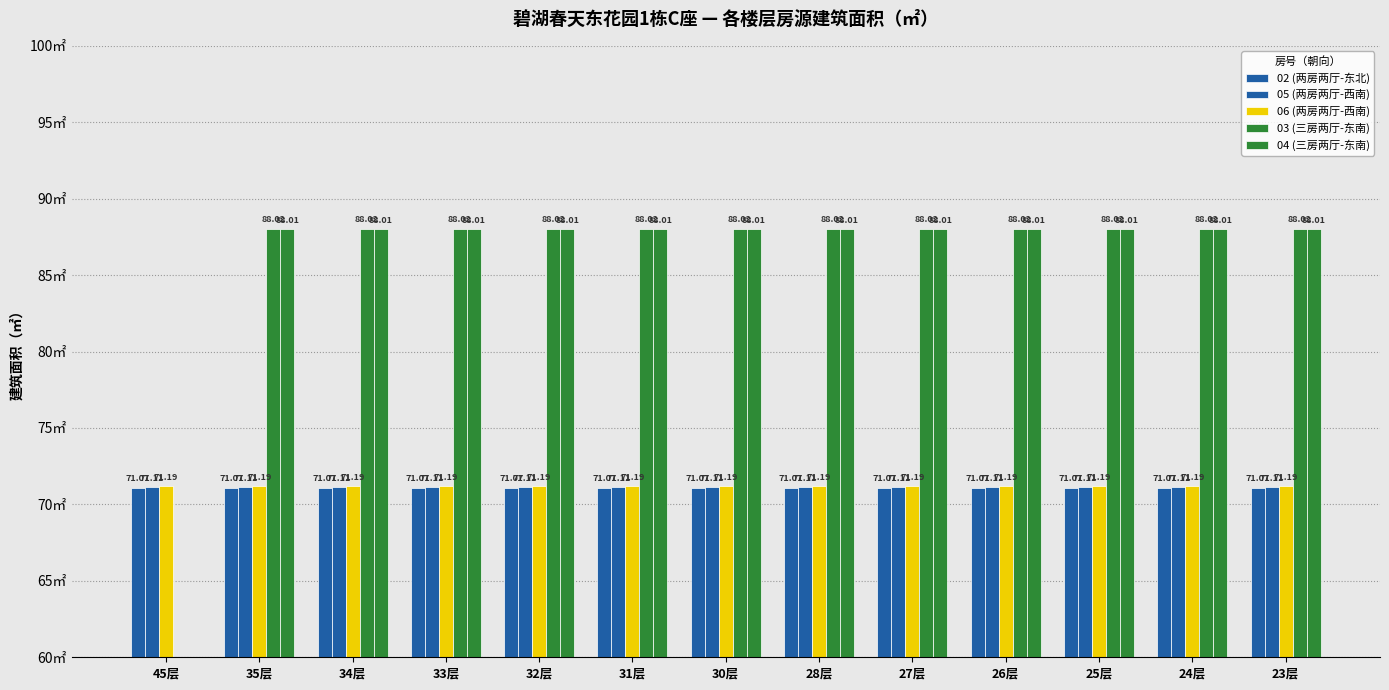

What is the label of the 3rd bar from the left?

34层